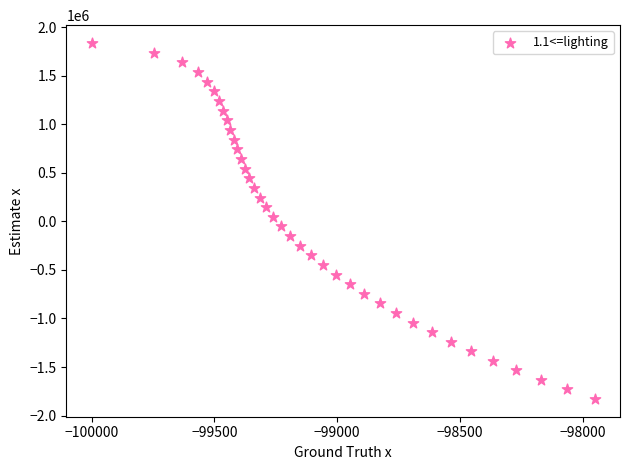

What is the range of Y values (max minus min)?

3666182.2